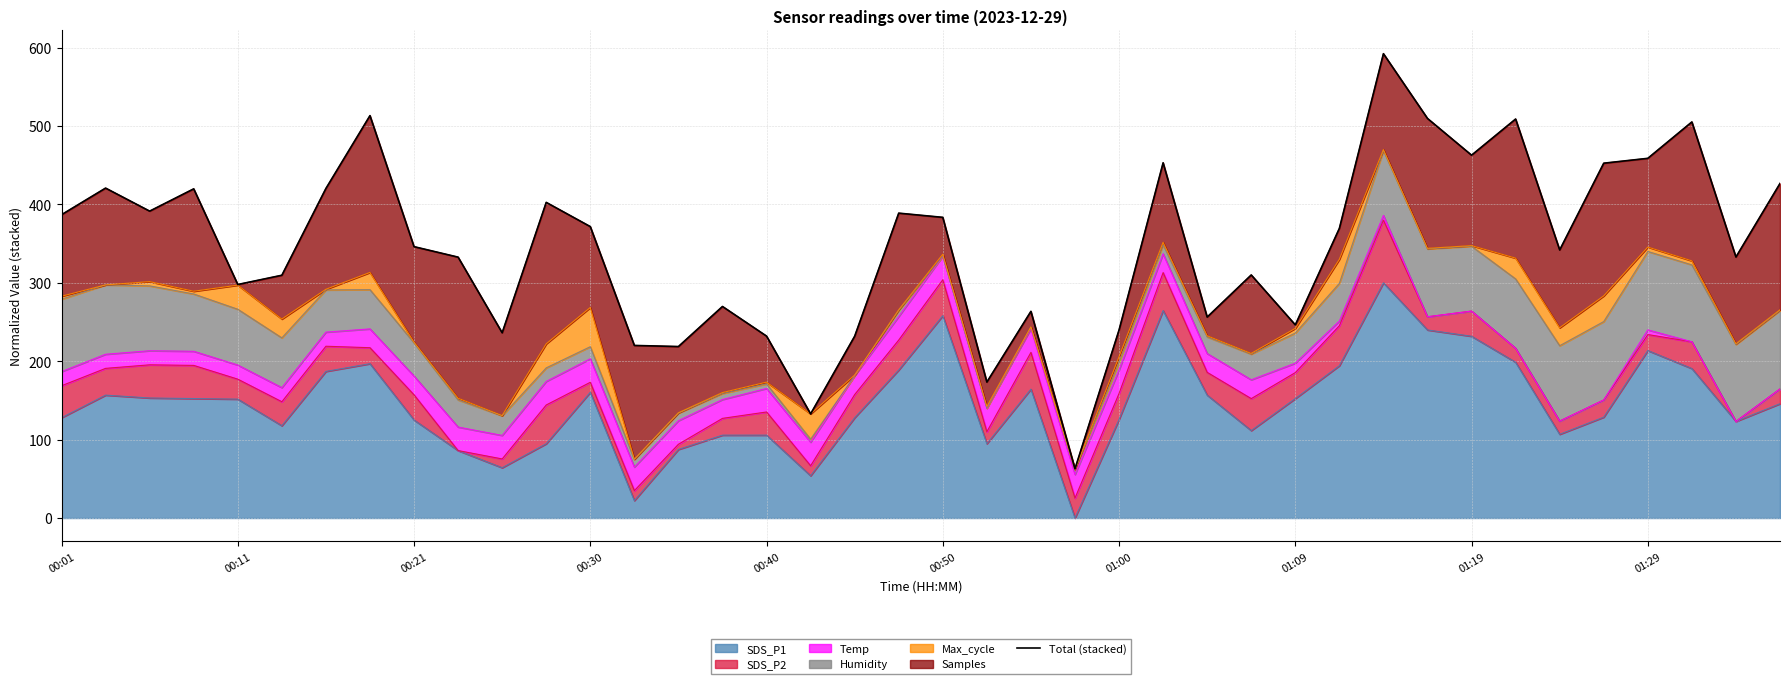

The SDS_P1 series shows 160.4 at 00:30. True or false?

True